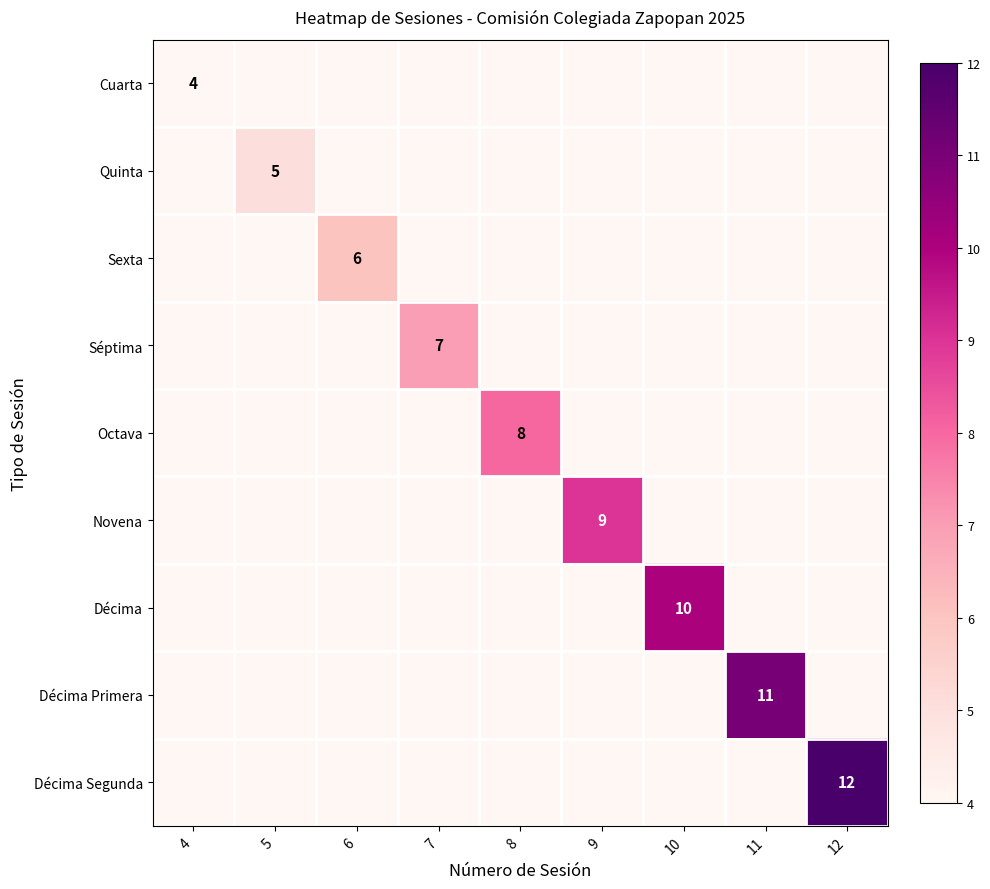

The value of Décima Primera at 11 is 17. True or false?

False